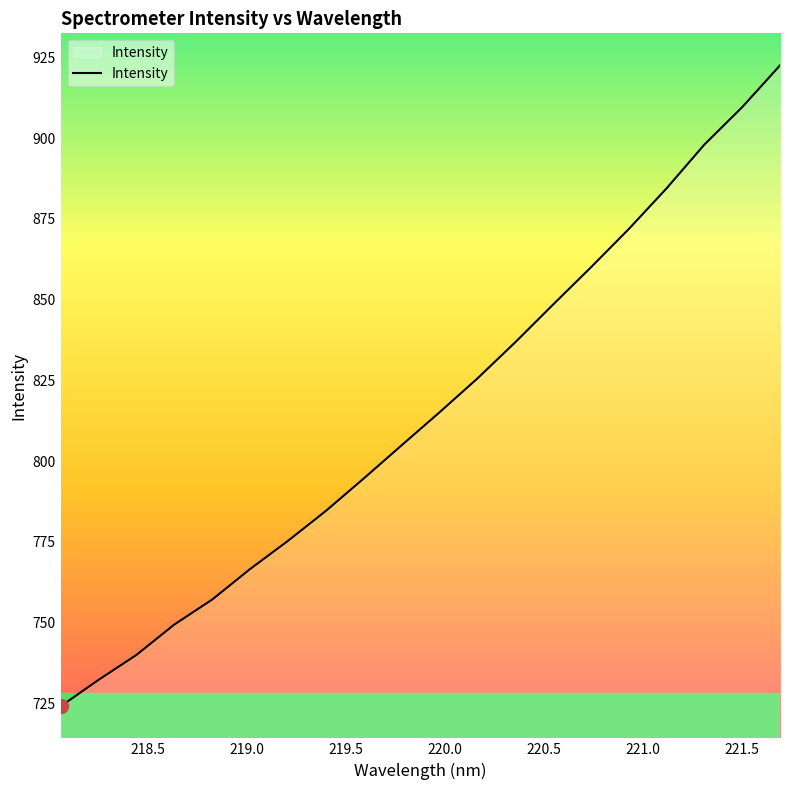

How many lines are shown in the chart?

1